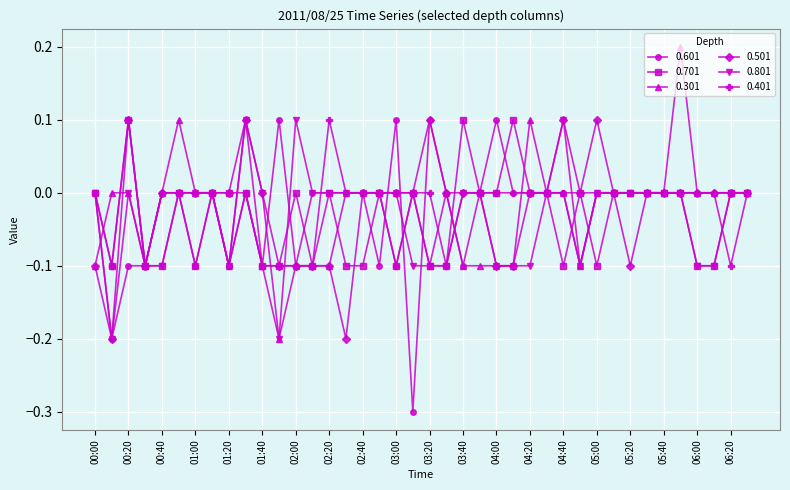

True or false: 0.801 has more than 2 interior local peaks.

True